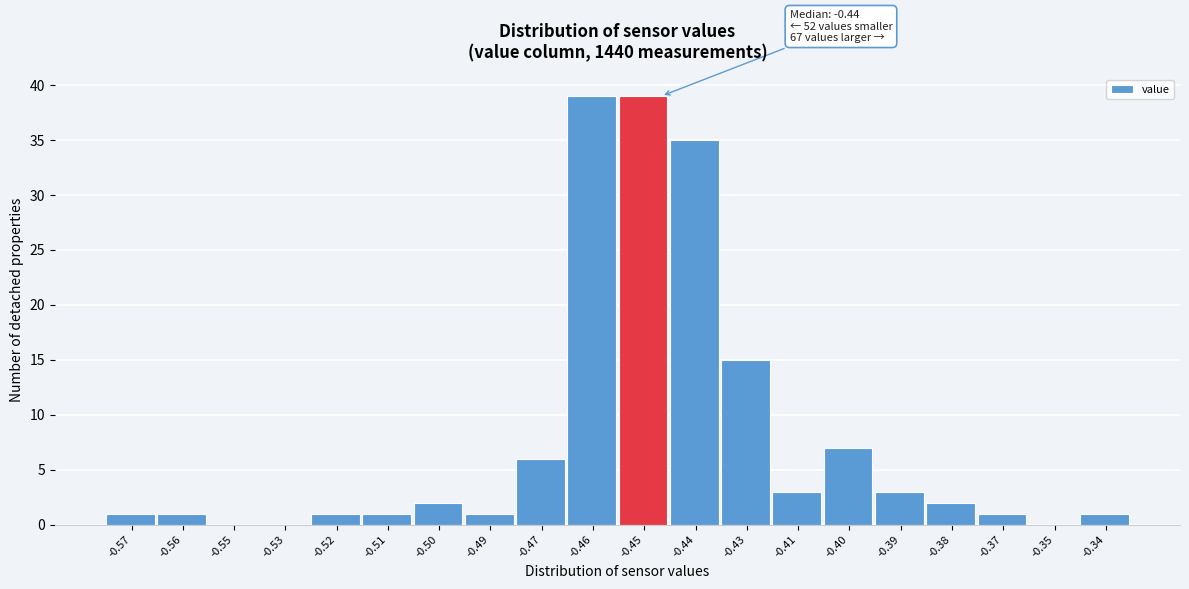

Reading right to left, transcribe all the data shown in this chart.

-0.34=1	-0.35=0	-0.37=1	-0.38=2	-0.39=3	-0.40=7	-0.41=3	-0.43=15	-0.44=35	-0.45=39	-0.46=39	-0.47=6	-0.49=1	-0.50=2	-0.51=1	-0.52=1	-0.53=0	-0.55=0	-0.56=1	-0.57=1